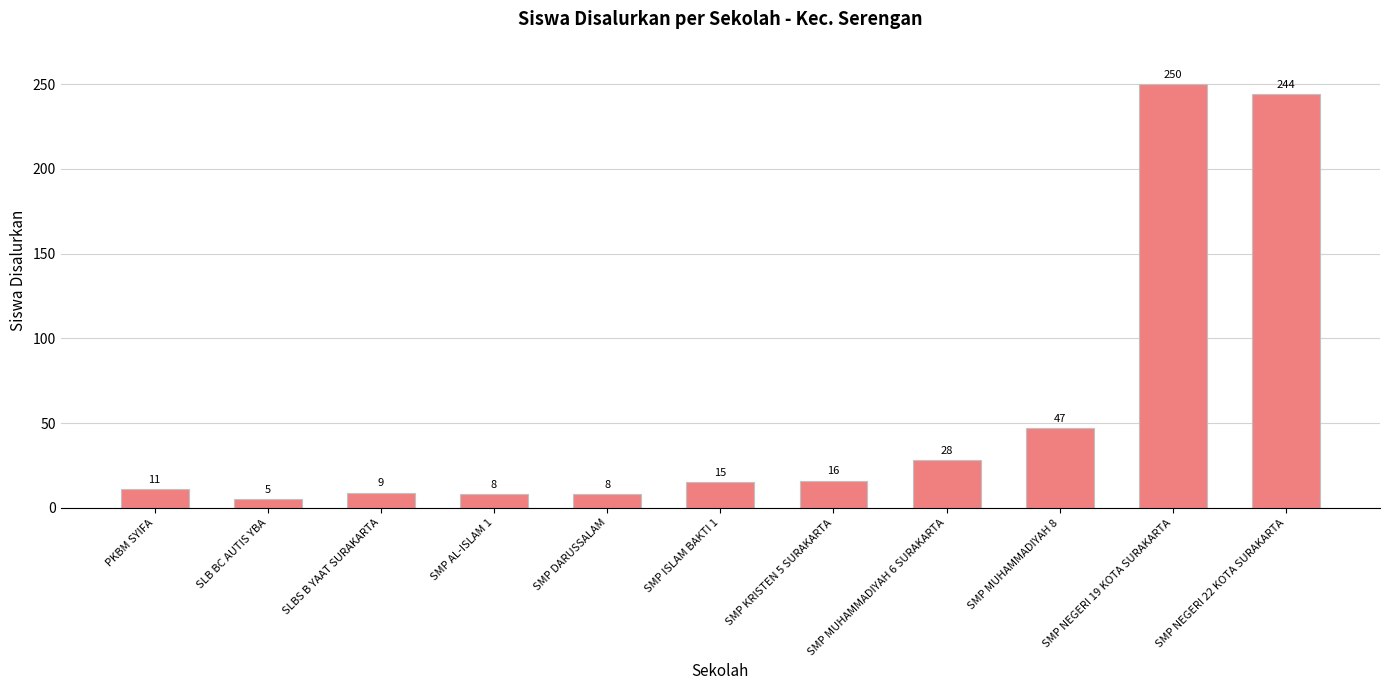

What is the minimum value shown in the chart?

5